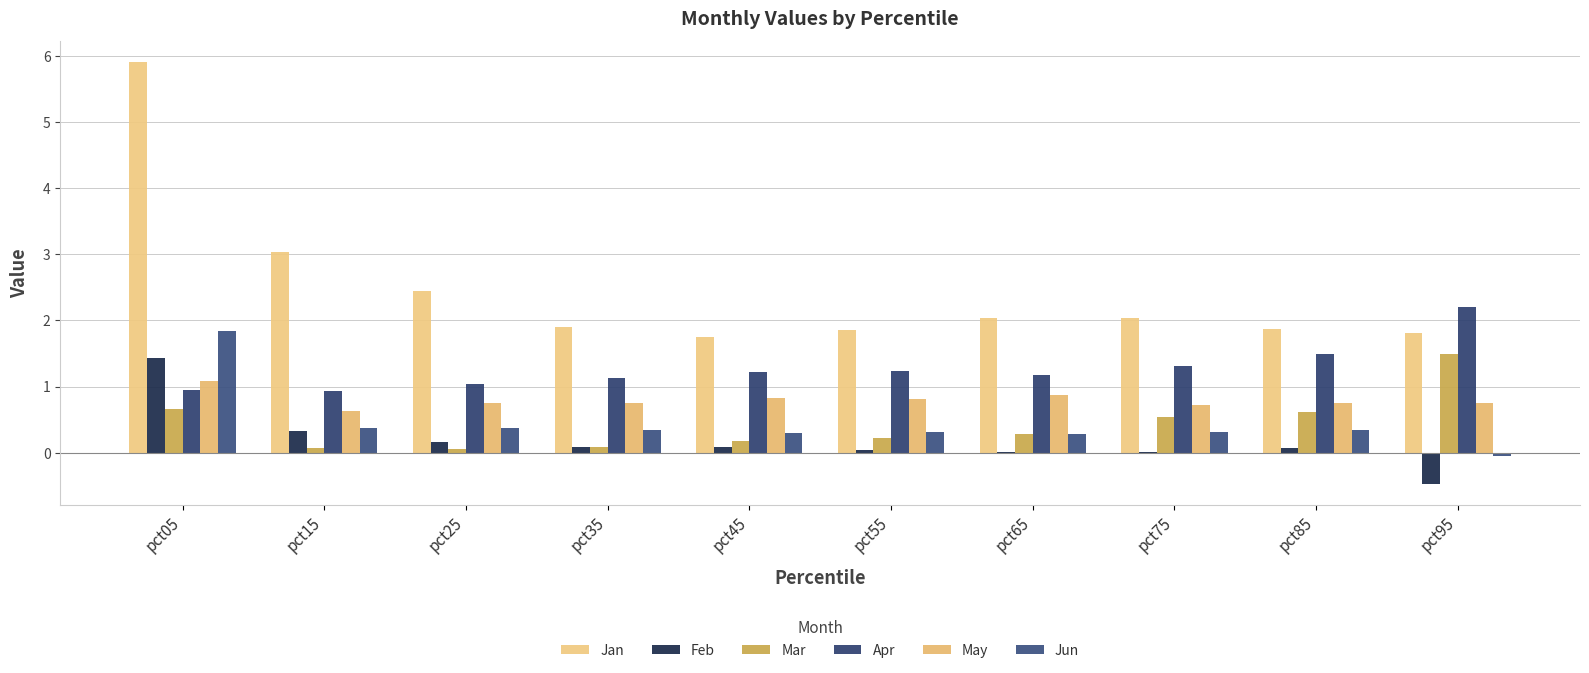

Reading right to left, list all the values displayed in this chart.

Jan: 1.8	1.9	2.0	2.0	1.9	1.8	1.9	2.4	3.0	5.9
Feb: -0.5	0.1	0.0	0.0	0.0	0.1	0.1	0.2	0.3	1.4
Mar: 1.5	0.6	0.5	0.3	0.2	0.2	0.1	0.1	0.1	0.7
Apr: 2.2	1.5	1.3	1.2	1.2	1.2	1.1	1.0	0.9	0.9
May: 0.7	0.8	0.7	0.9	0.8	0.8	0.8	0.7	0.6	1.1
Jun: -0.1	0.3	0.3	0.3	0.3	0.3	0.3	0.4	0.4	1.8